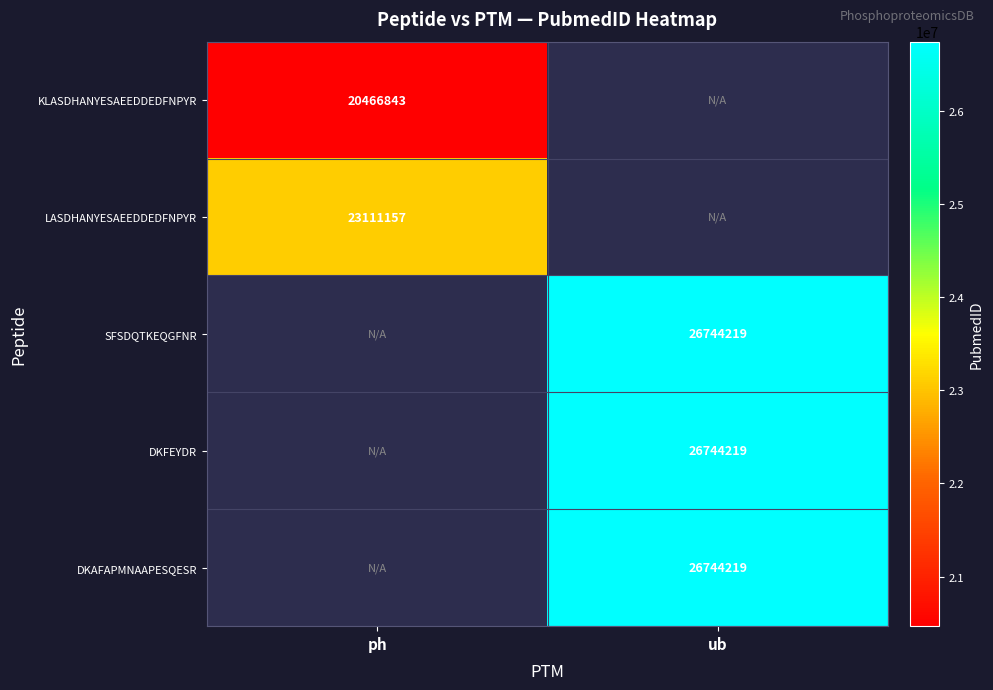

Which category has the lowest value across all series?

ph